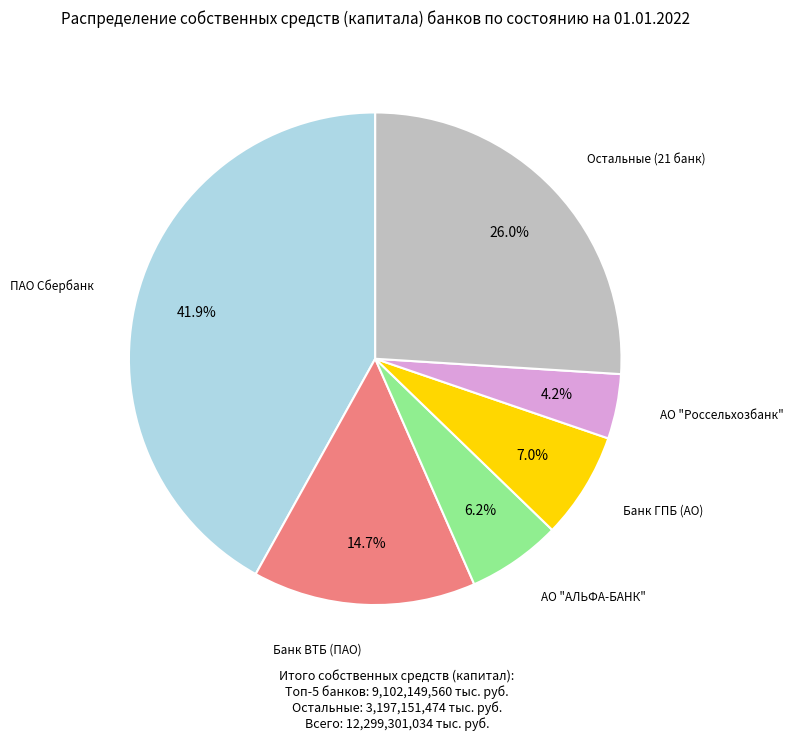

Does any single category account for the majority?

No